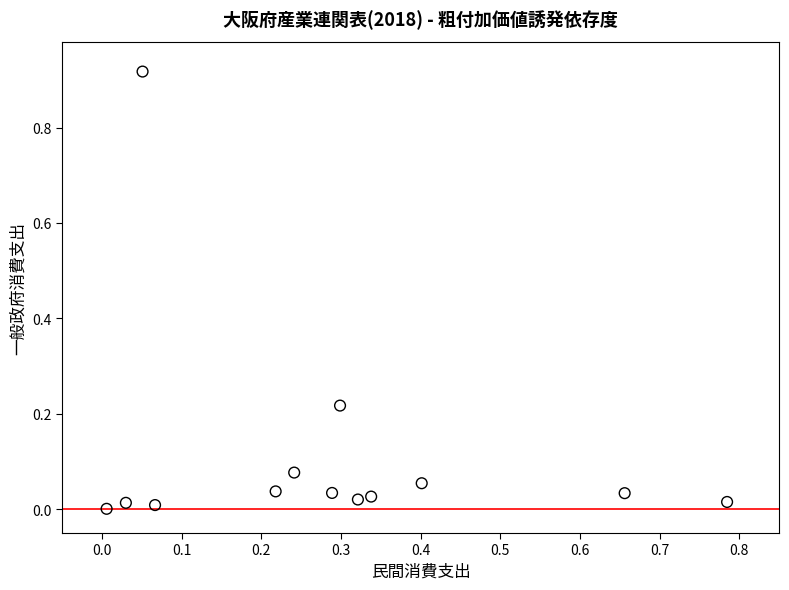

What is the range of X values (max minus min)?

0.8